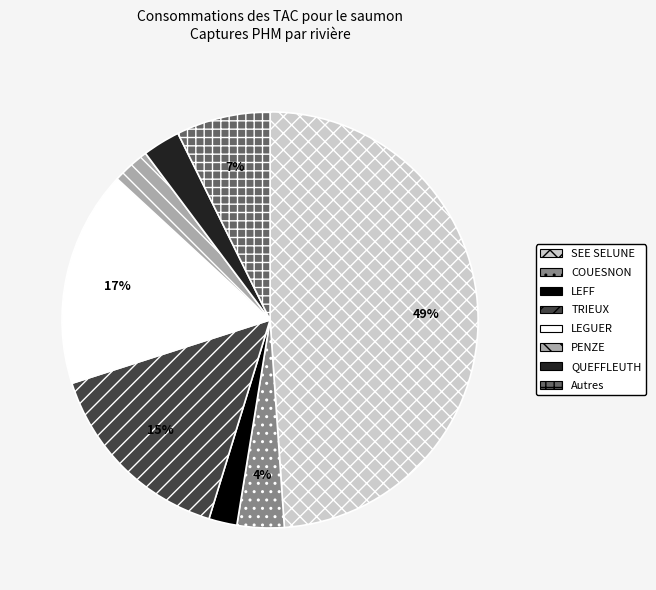

Which has a higher value, Autres or PENZE?

Autres